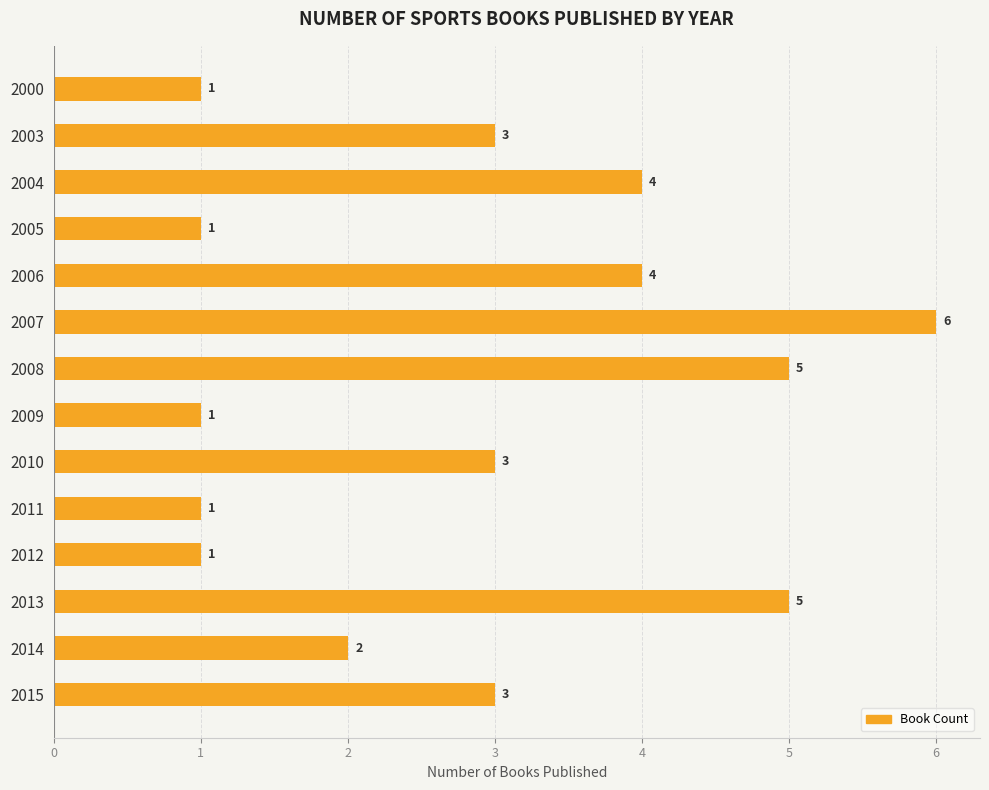

Reading bottom to top, what are all the values shown in this chart?

3	2	5	1	1	3	1	5	6	4	1	4	3	1